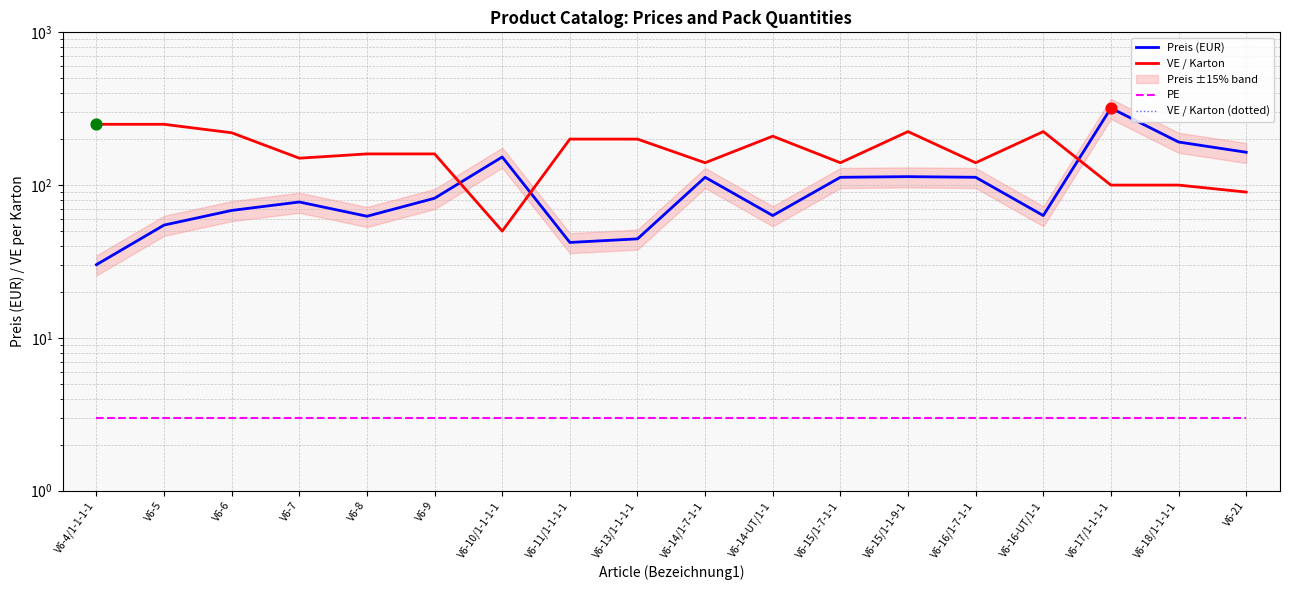

Which series contains the highest Y value?

Preis (EUR)